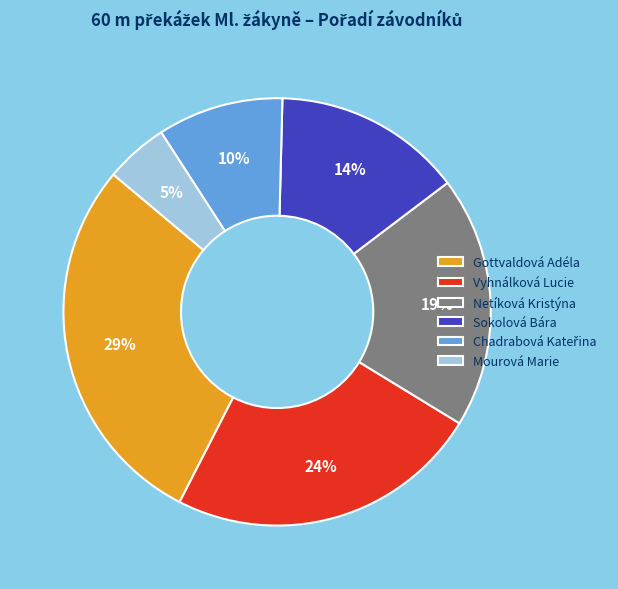

How many slices are in this pie chart?

6